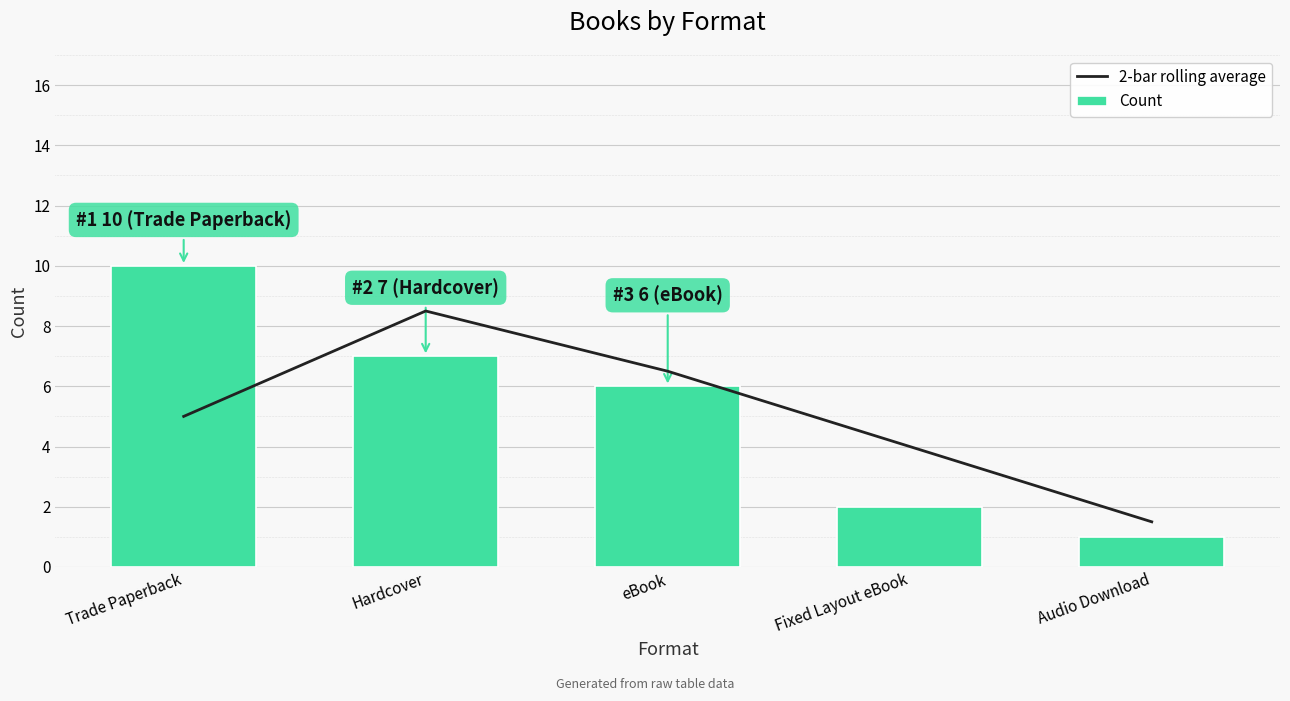

Rank the series by their average value, from highest to lowest.

Count, 2-bar rolling average